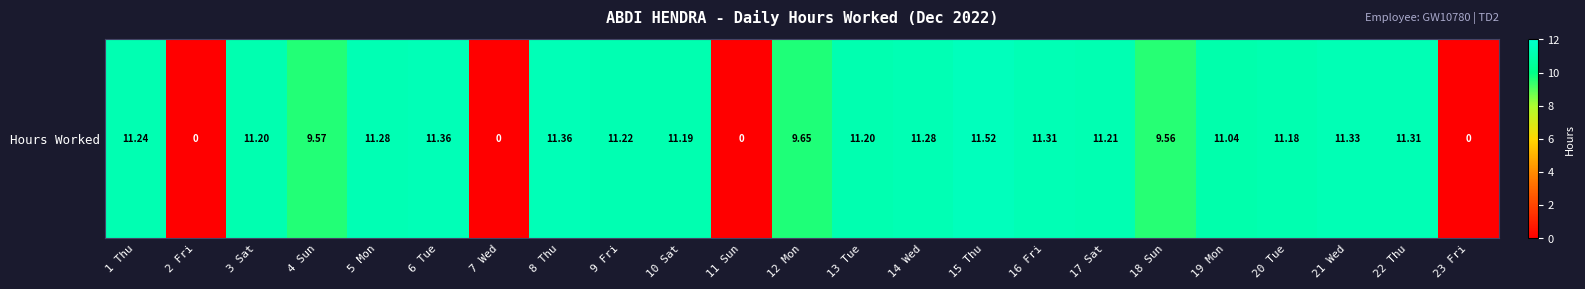

What is the change in value from 1 Thu to 19 Mon?

-0.2